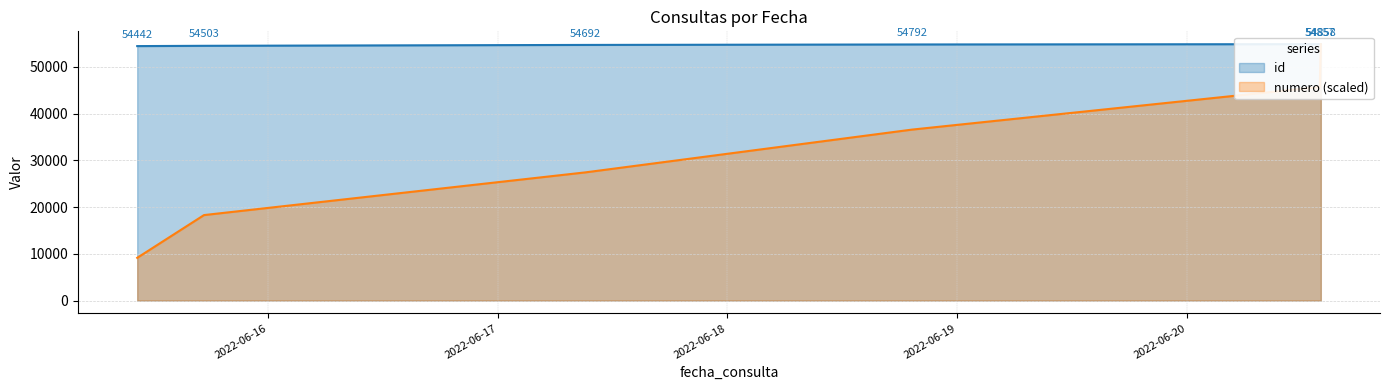

At which label does id reach its minimum?

2022-06-15 10:19:55